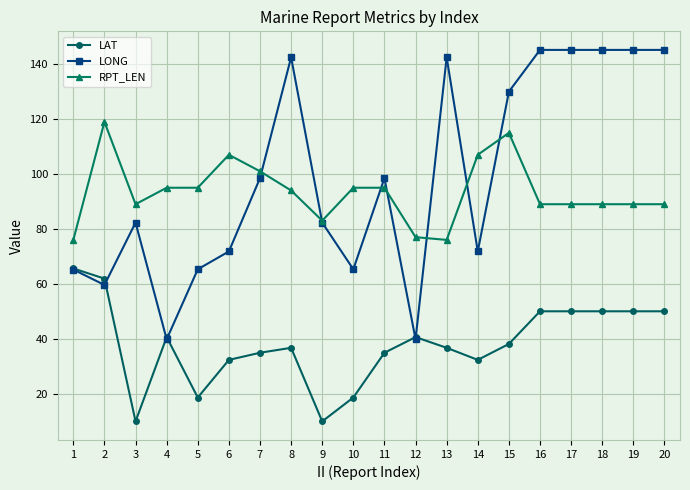

What is the total value across all series at 19?

284.2